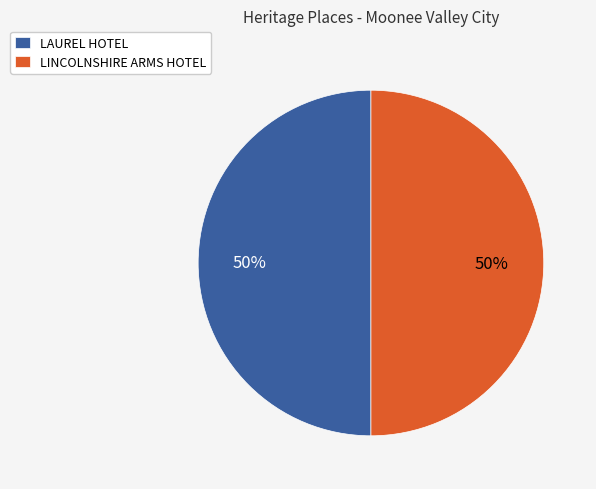

To the nearest percent, what portion does LAUREL HOTEL represent?

50%